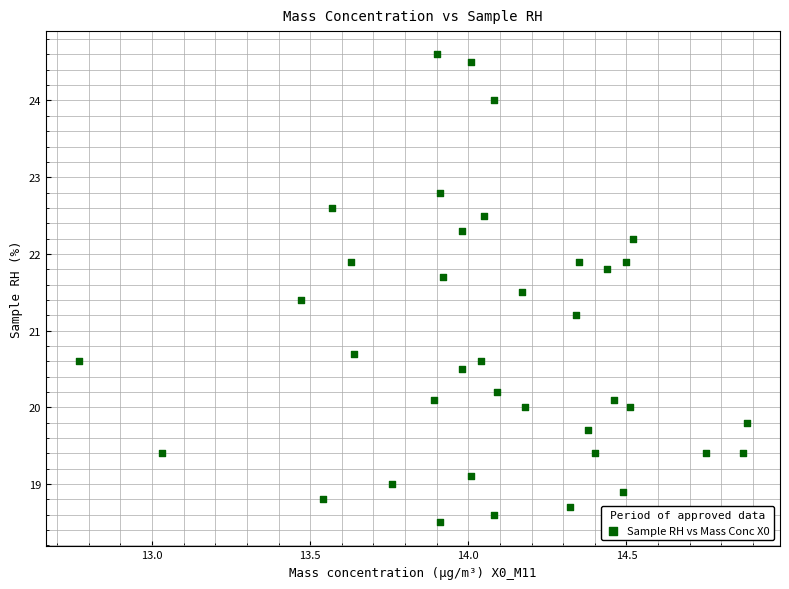

What is the range of Y values (max minus min)?

6.1